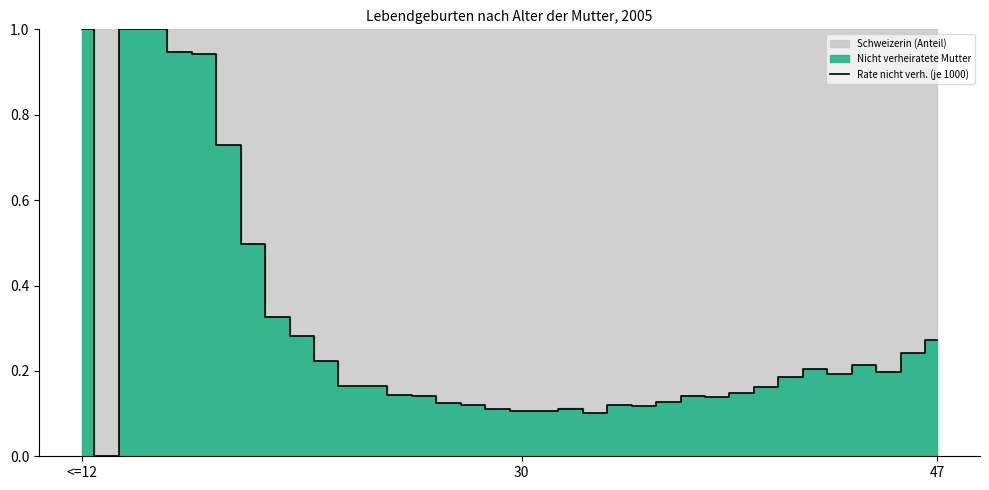

Does the chart have visible grid lines?

No